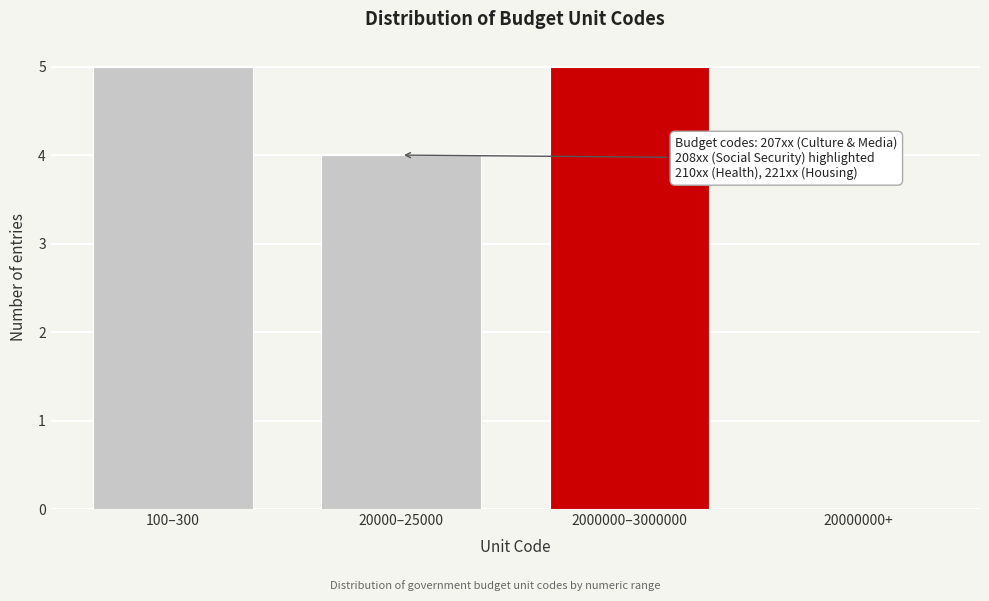

Reading left to right, transcribe all the data shown in this chart.

100–300=5	20000–25000=4	2000000–3000000=5	20000000+=0